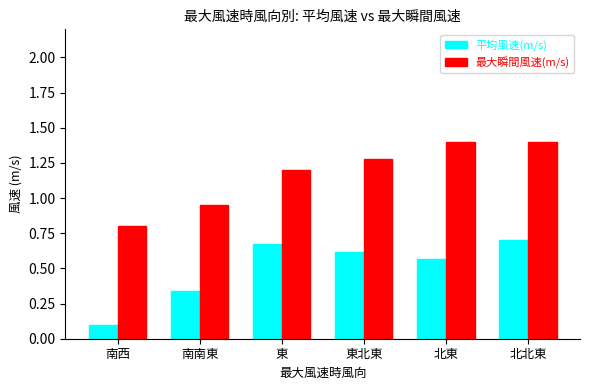

Rank the series by their maximum value, from lowest to highest.

平均風速(m/s), 最大瞬間風速(m/s)